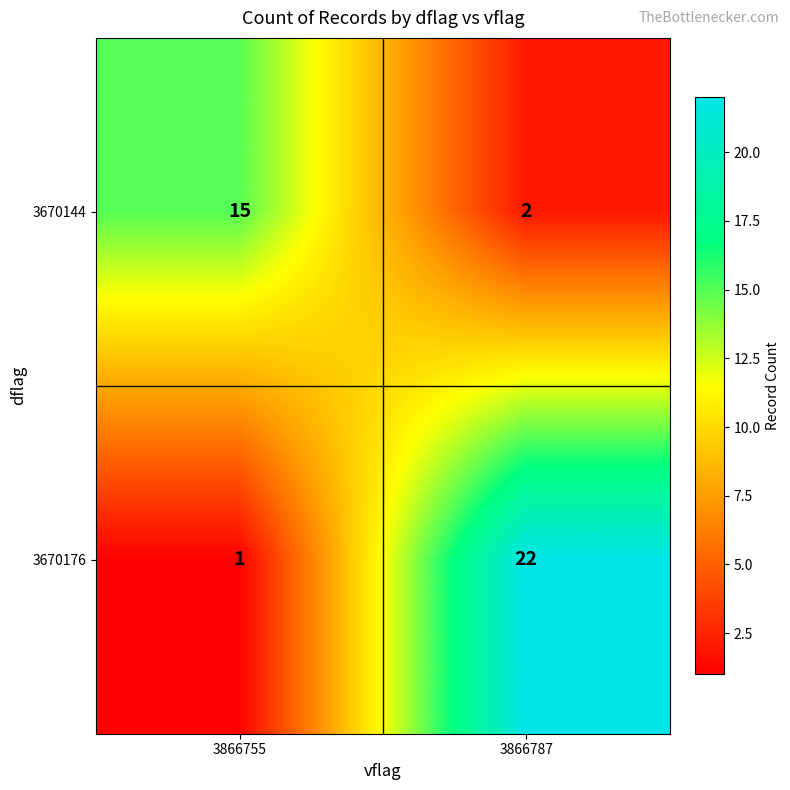

What is the difference between the highest and lowest values at 3866787?

20